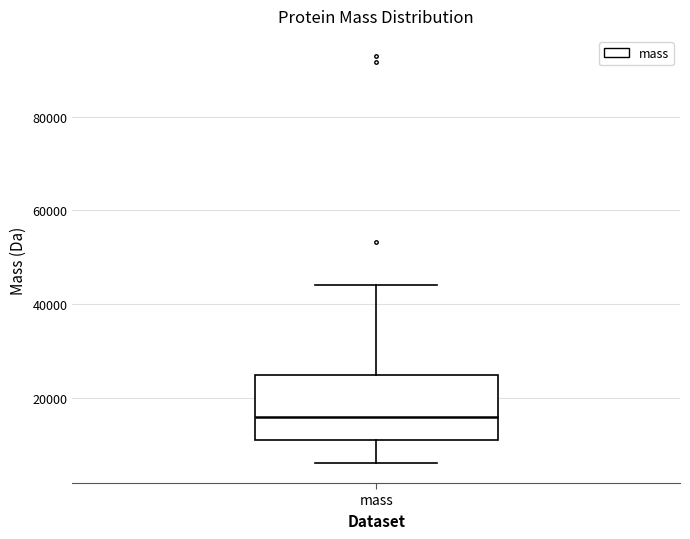

Where does the lower whisker of the box for mass end on the y-axis? The values are not printed on the chart, so give them approximately, as read against the axis.

6000